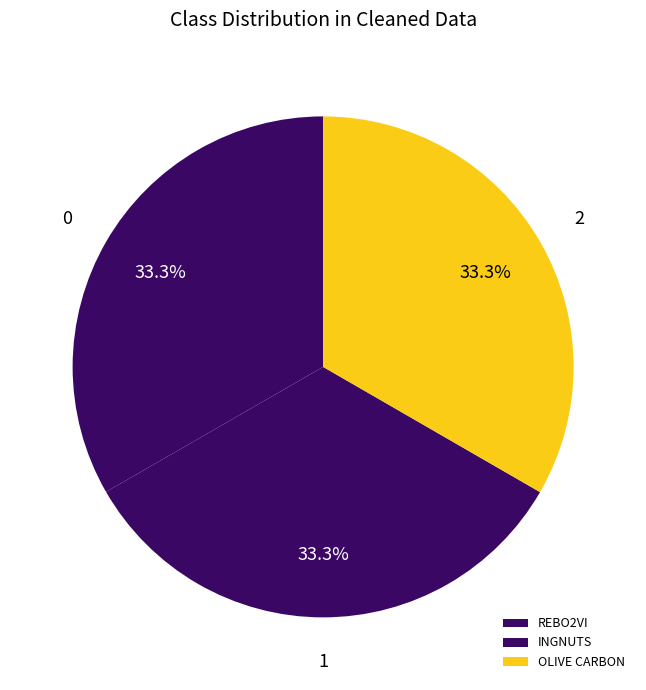

What percentage is the INGNUTS slice, to the nearest percent?

33%